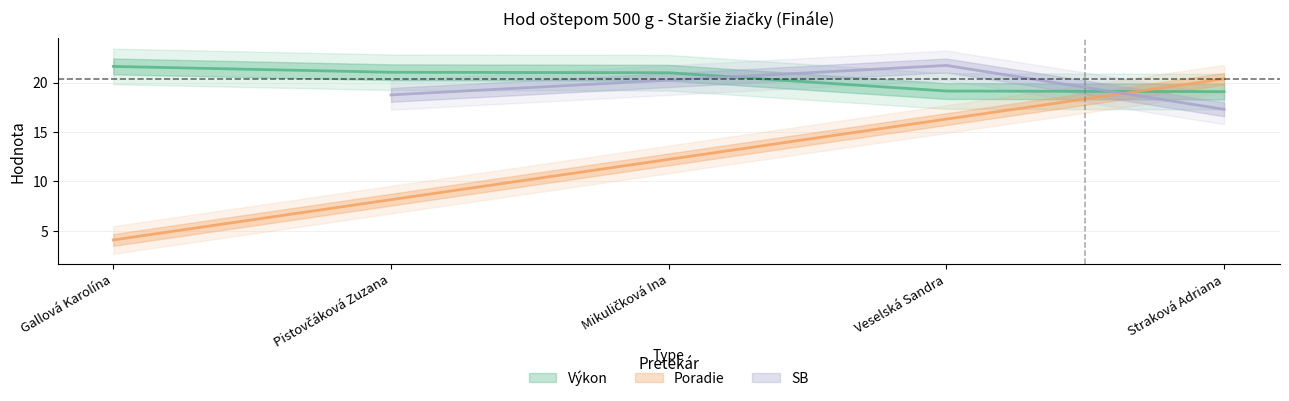

What is the difference between the maximum and minimum values in the Poradie series?

16.3